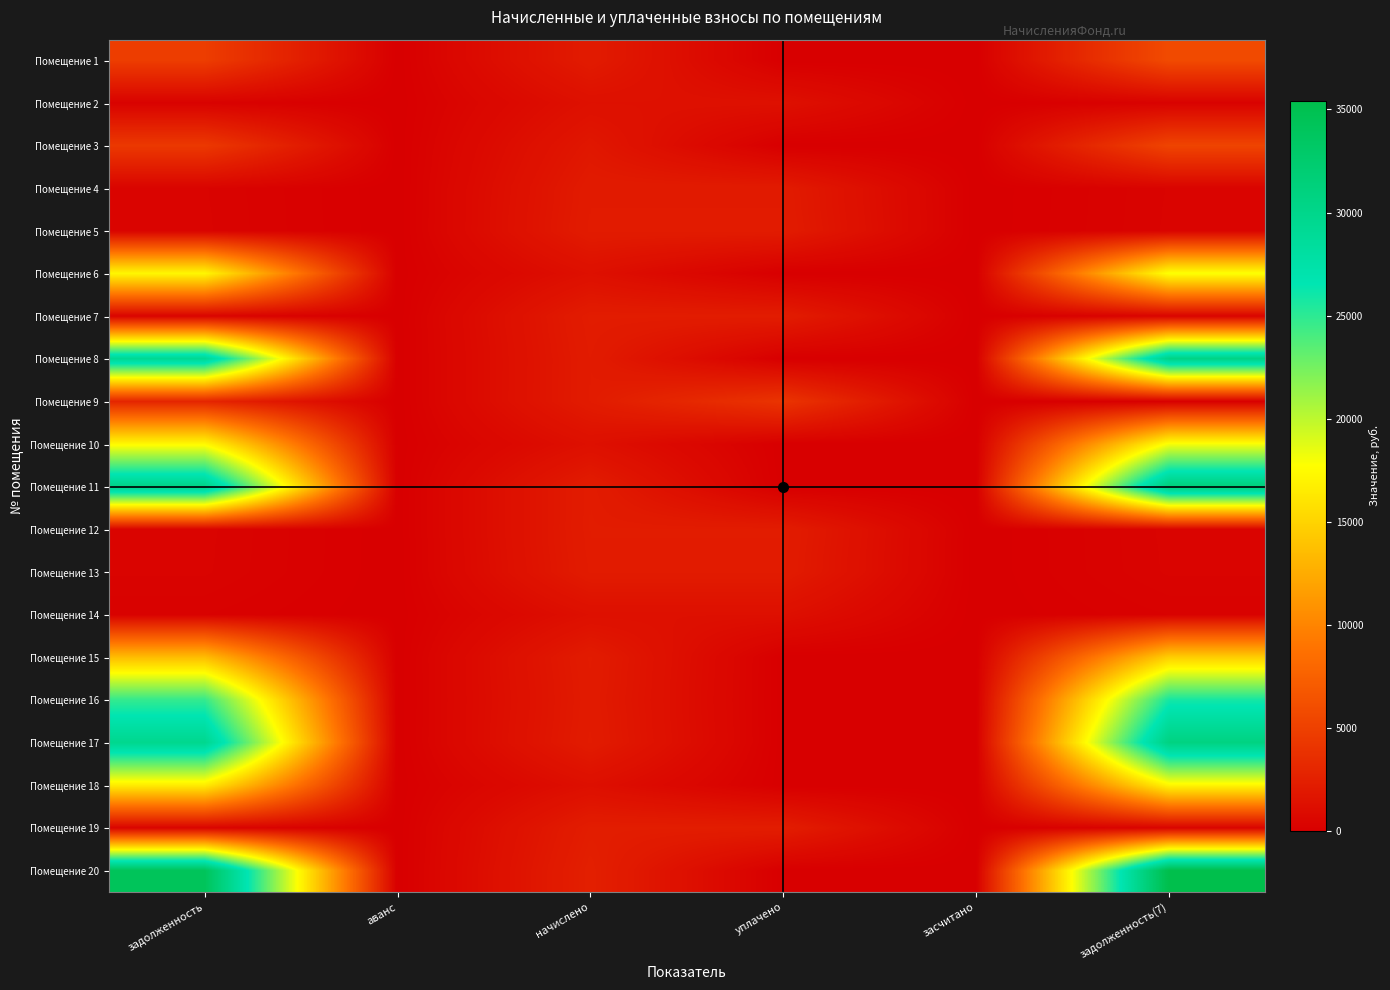

List the series in order of their peak value, lowest first.

Помещение 14, Помещение 2, Помещение 4, Помещение 13, Помещение 5, Помещение 12, Помещение 7, Помещение 19, Помещение 9, Помещение 3, Помещение 1, Помещение 15, Помещение 18, Помещение 6, Помещение 10, Помещение 16, Помещение 8, Помещение 17, Помещение 11, Помещение 20